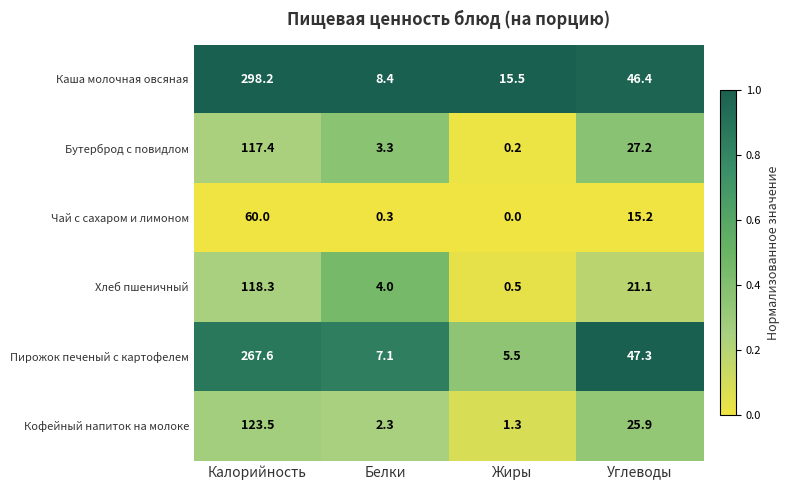

Rank the series at Жиры from lowest to highest value.

Чай с сахаром и лимоном, Бутерброд с повидлом, Хлеб пшеничный, Кофейный напиток на молоке, Пирожок печеный с картофелем, Каша молочная овсяная